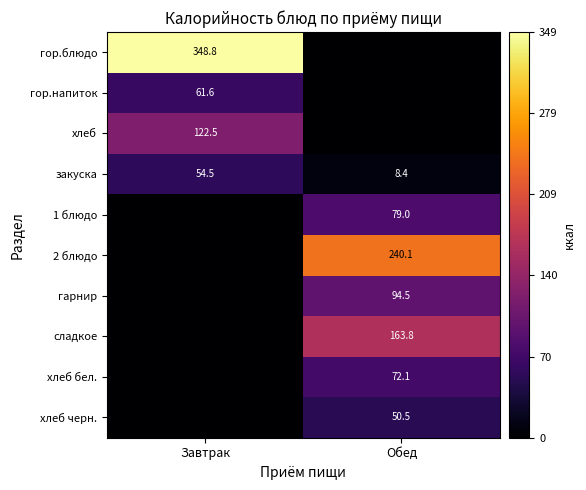

How many distinct data groups are displayed?

10